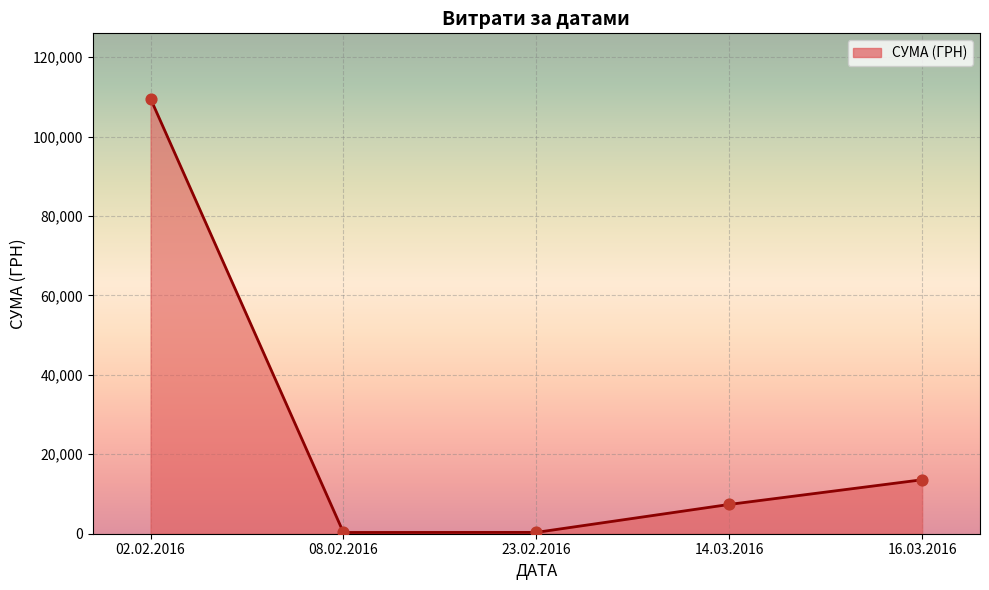

What is the ratio of the value at 02.02.2016 to the value at 16.03.2016?

8.1